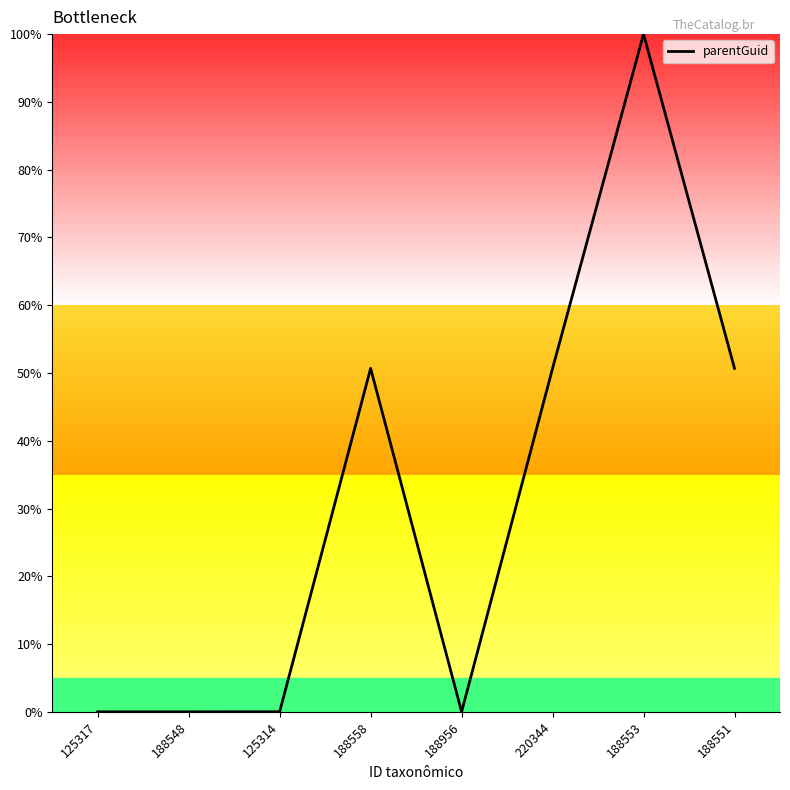

What is the average value?

31.5